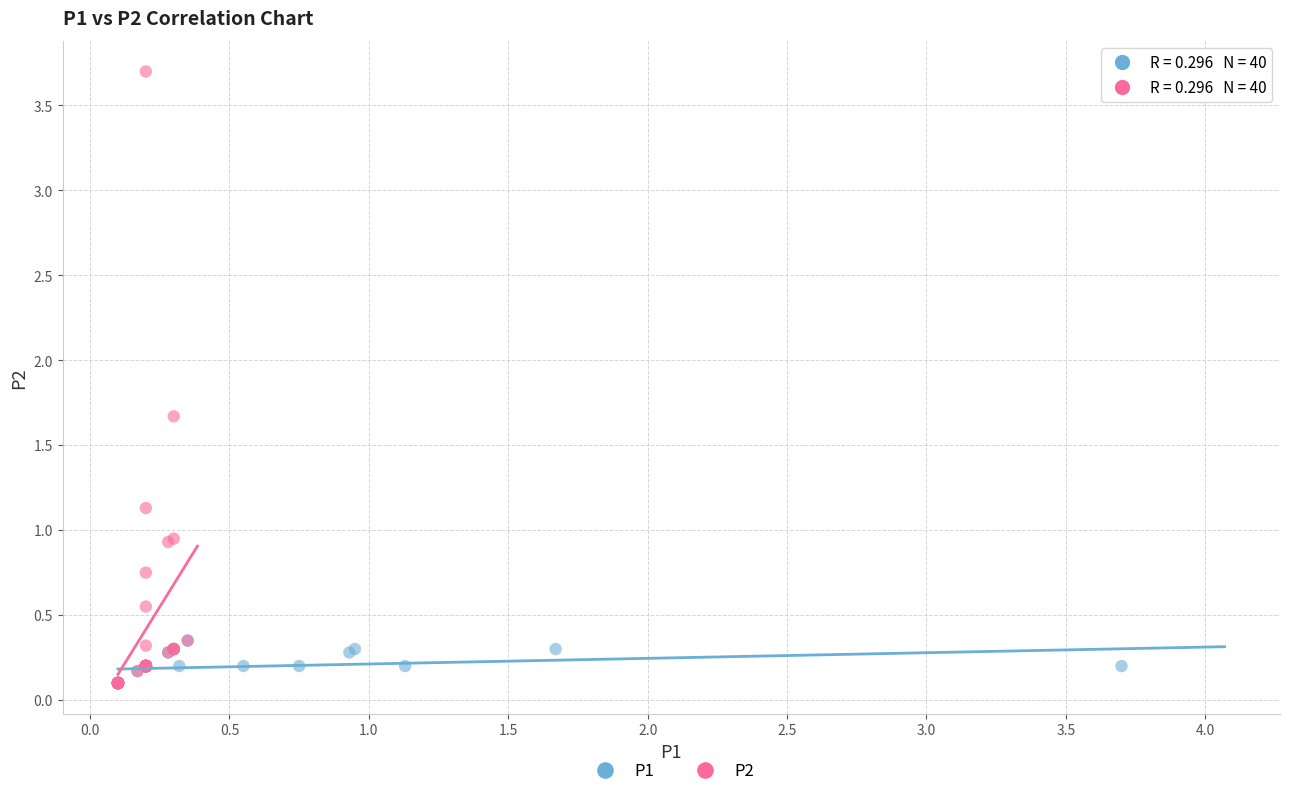

Which series reaches the maximum Y coordinate?

P2